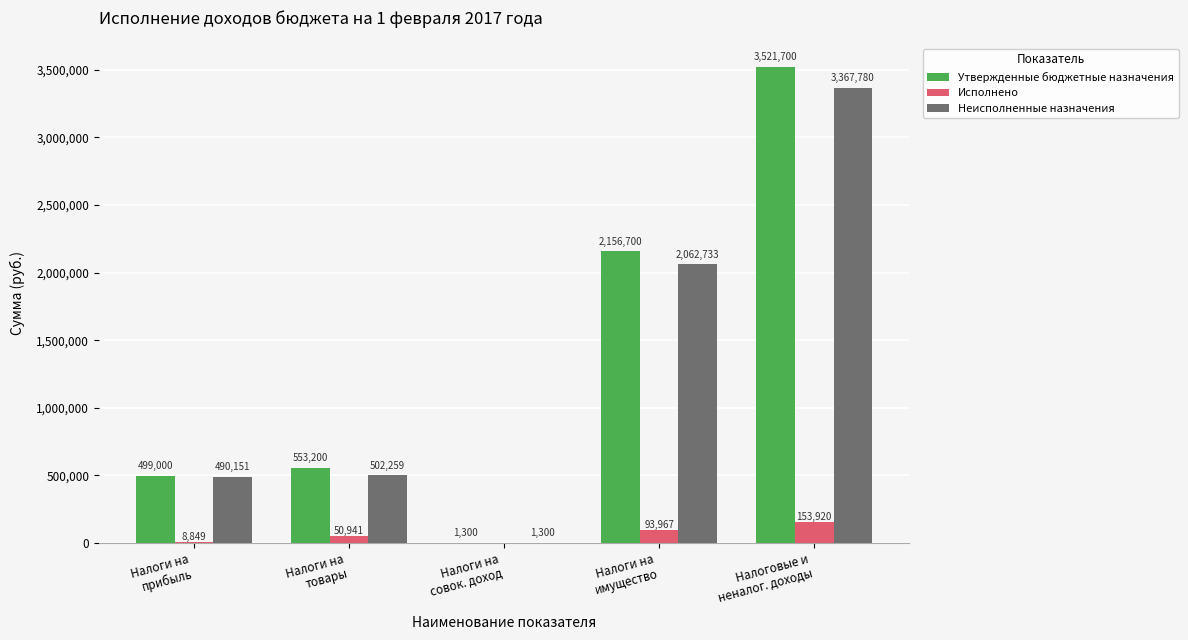

Is it true that Неисполненные назначения equals 444103.8 at Налоги на
имущество?

False